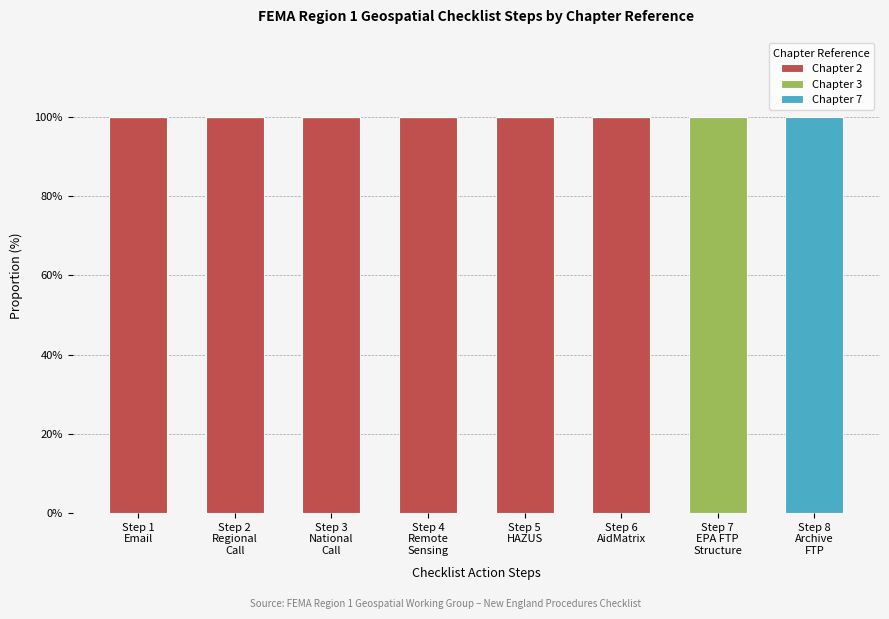

What is the highest value of the Chapter 2 series?

100